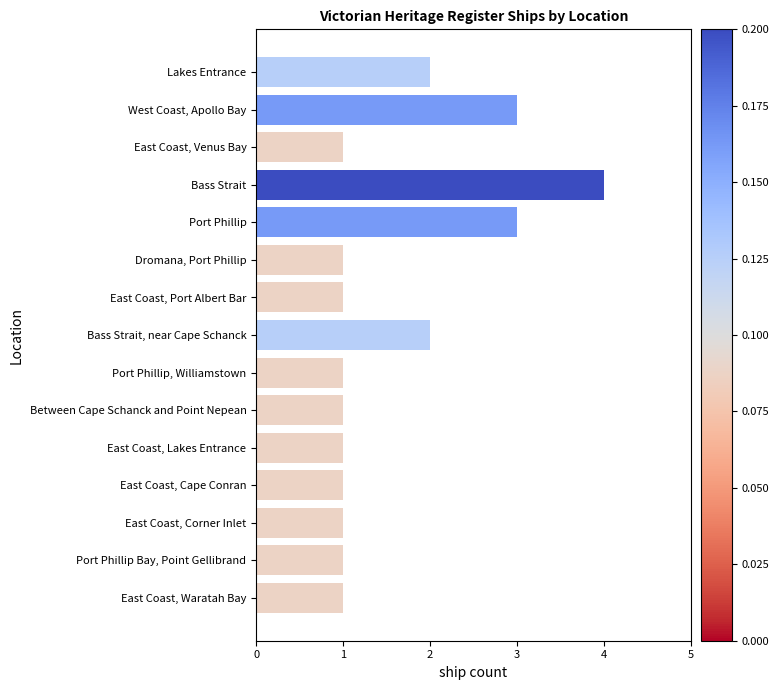

Approximately how many times larger is the value at East Coast, Waratah Bay compared to East Coast, Corner Inlet?

1.0